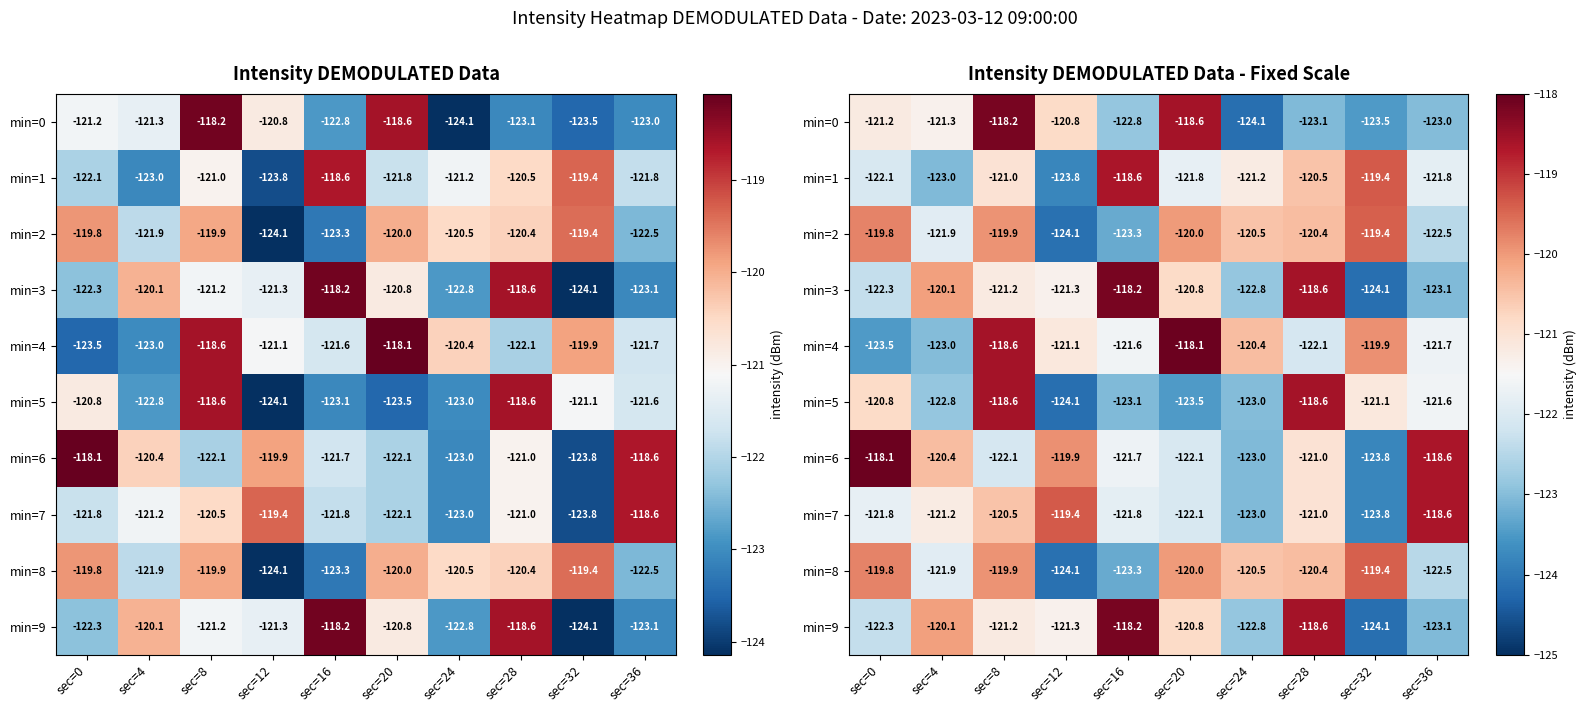

List the labels in order of min=8 value, smallest first.

sec=12, sec=16, sec=36, sec=4, sec=24, sec=28, sec=20, sec=8, sec=0, sec=32